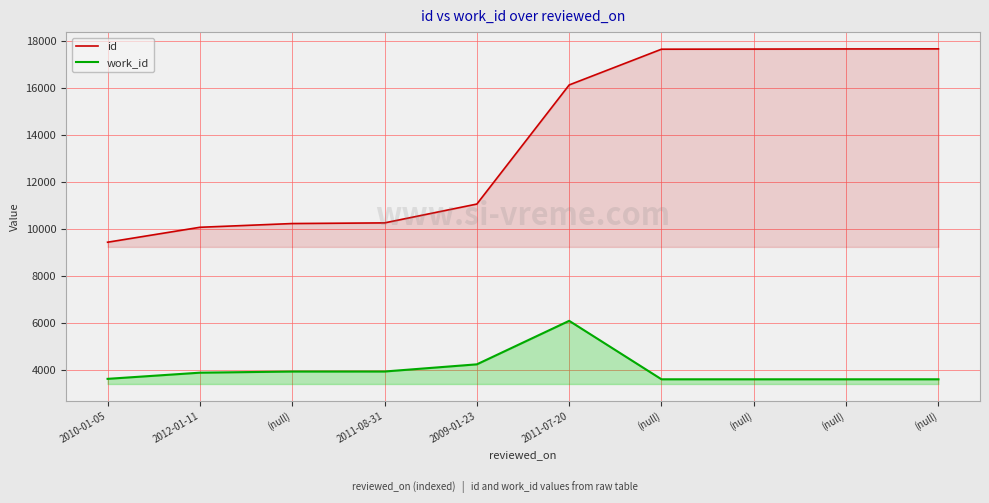

What is the total value across all series at (null)?

14187